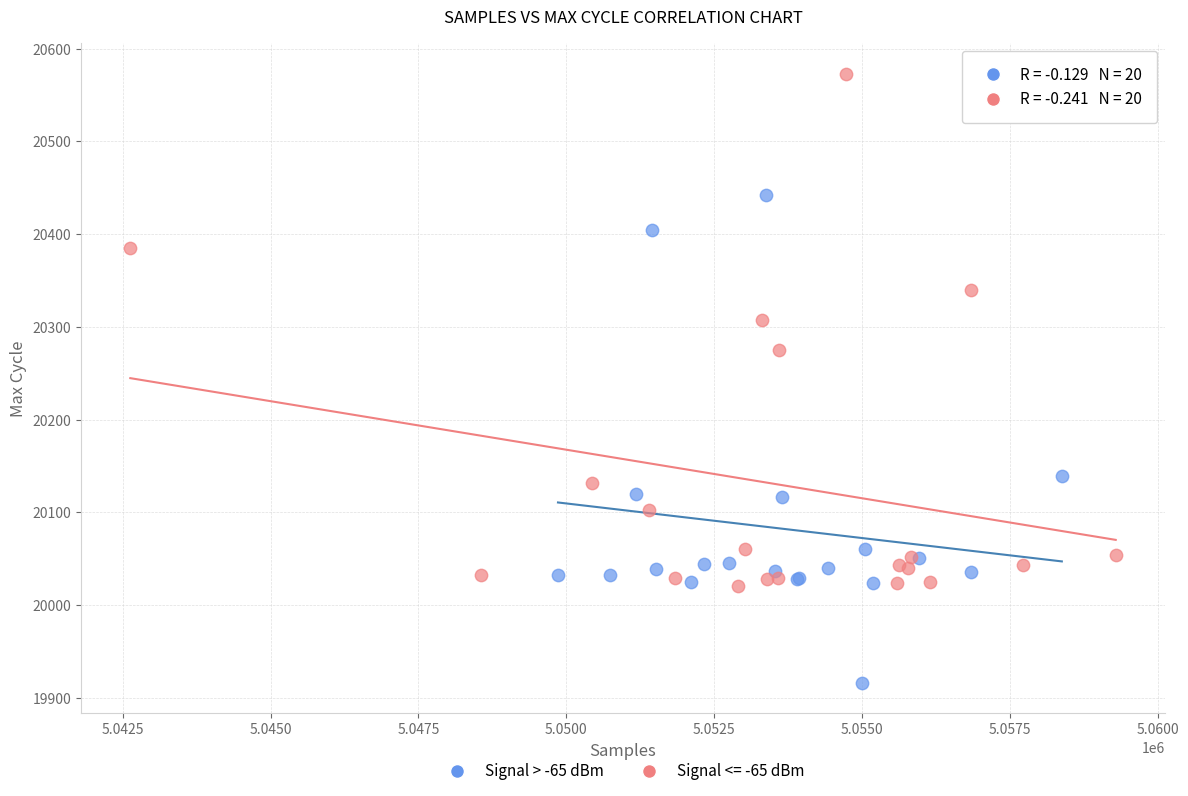

Which series contains the lowest Y value?

Signal > -65 dBm